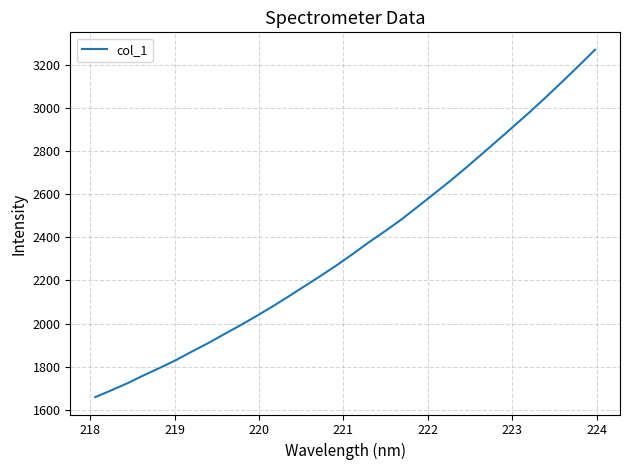

What is the greatest value displayed?

3271.8